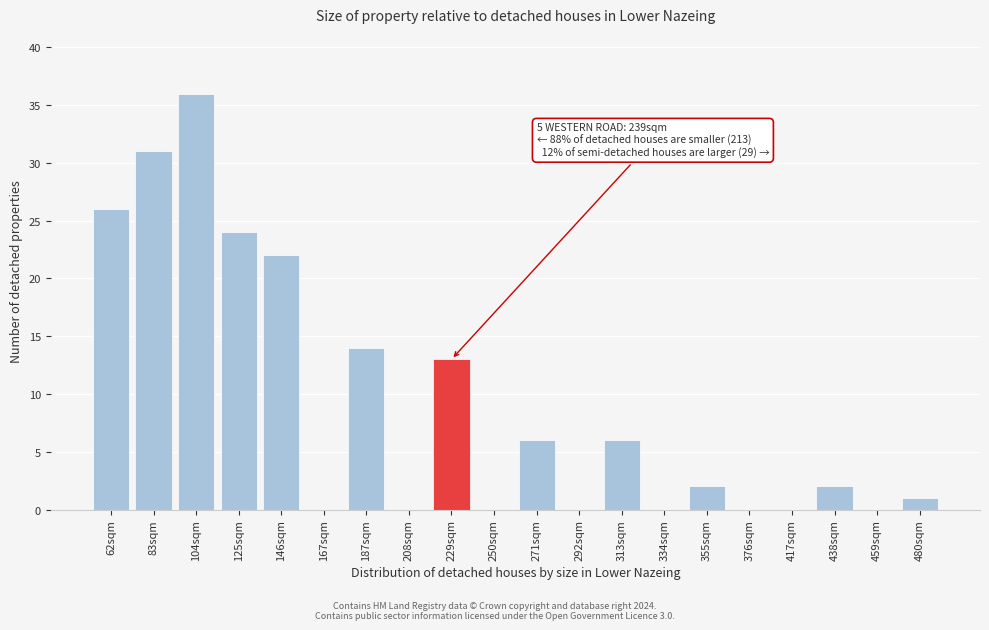

Reading left to right, extract all data points from this chart.

62sqm=26	83sqm=31	104sqm=36	125sqm=24	146sqm=22	167sqm=0	187sqm=14	208sqm=0	229sqm=13	250sqm=0	271sqm=6	292sqm=0	313sqm=6	334sqm=0	355sqm=2	376sqm=0	417sqm=0	438sqm=2	459sqm=0	480sqm=1